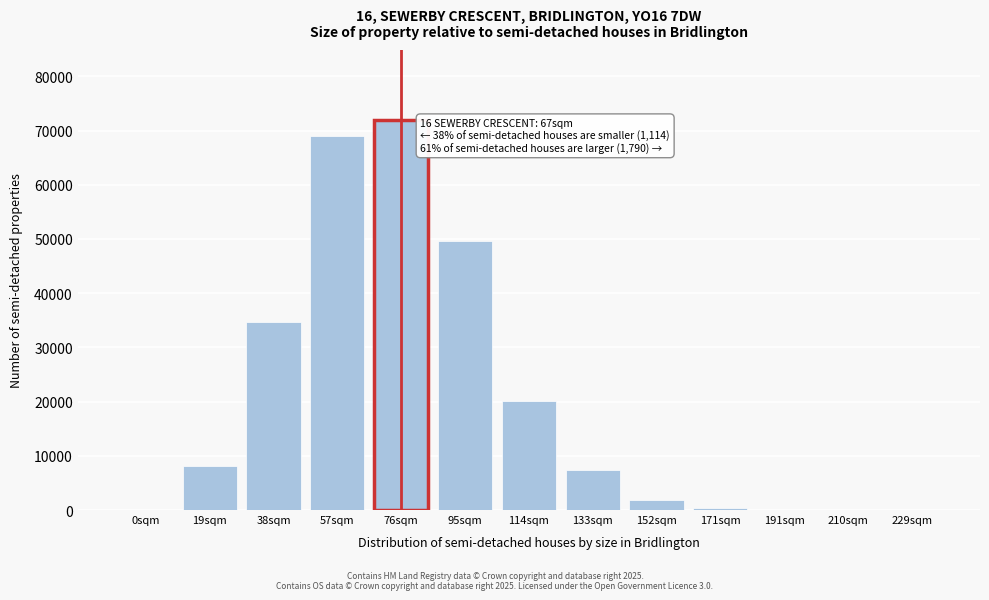

Which label corresponds to the largest value in the chart?

76sqm